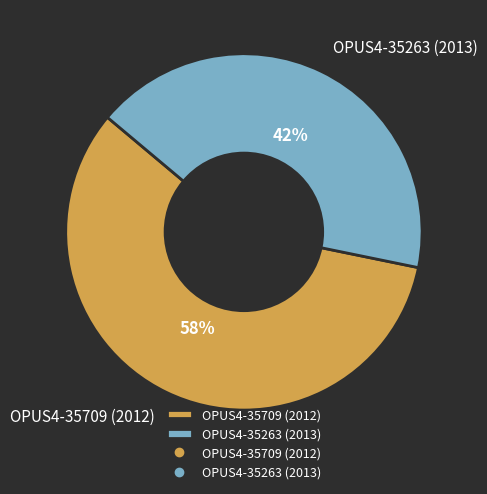

Count the number of slices in the pie.

2